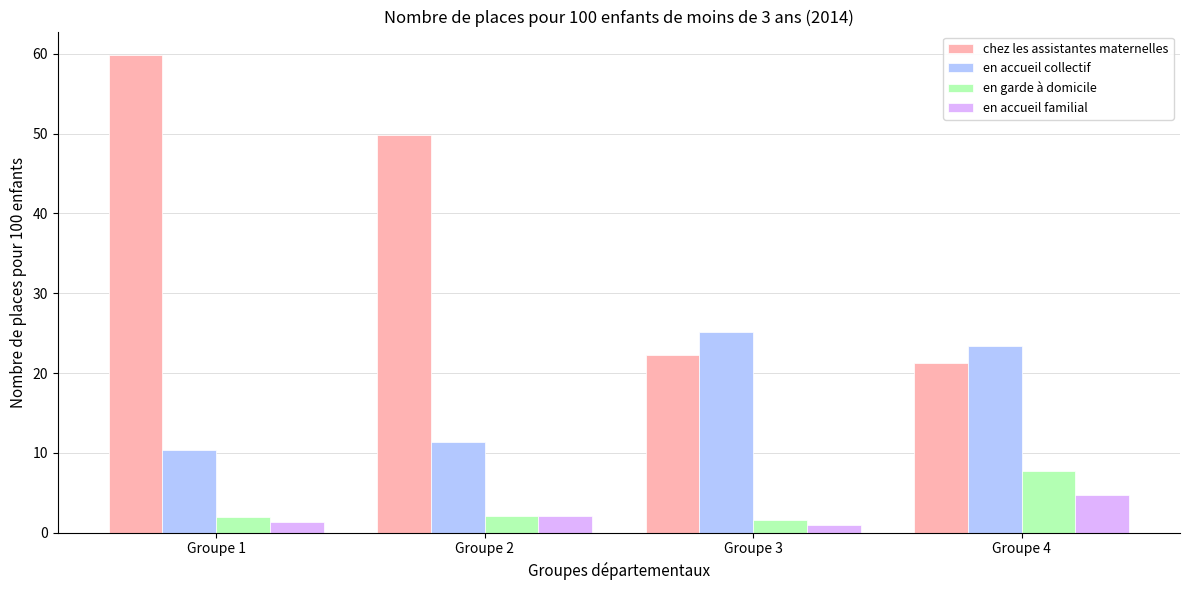

What value does the chez les assistantes maternelles series have at Groupe 2?

49.8